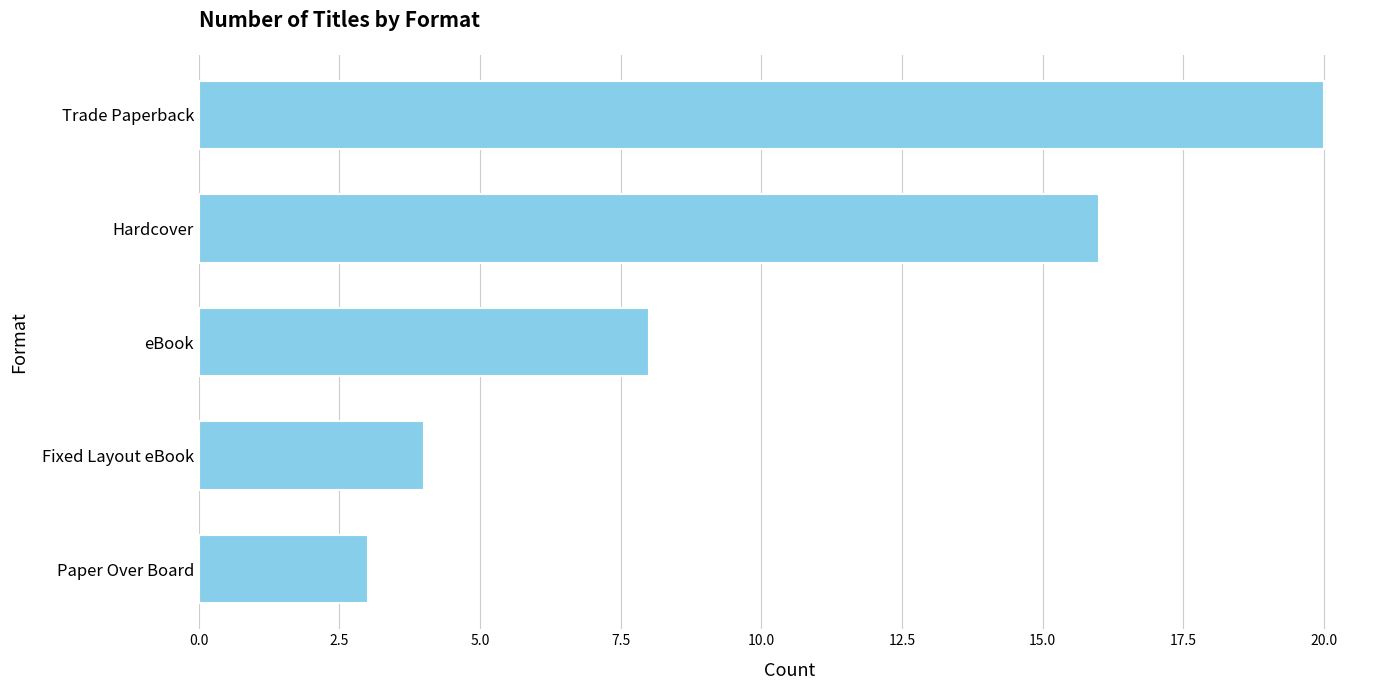

What is the average value?

10